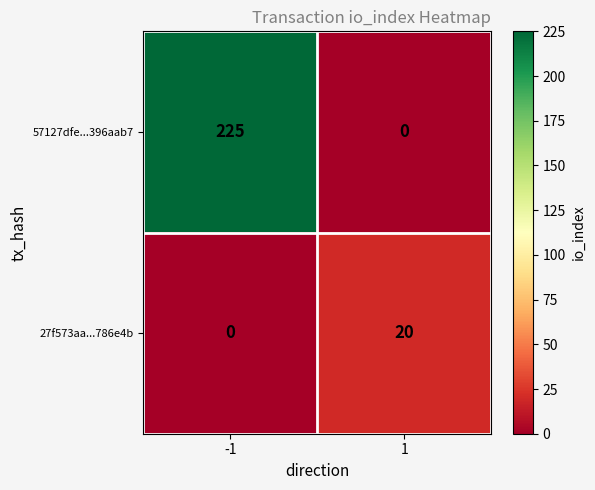

What is the total value across all series at -1?

225